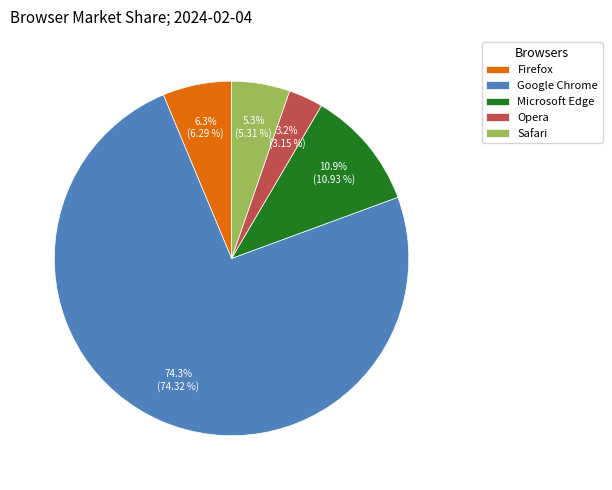

To the nearest percent, what portion does Opera represent?

3%